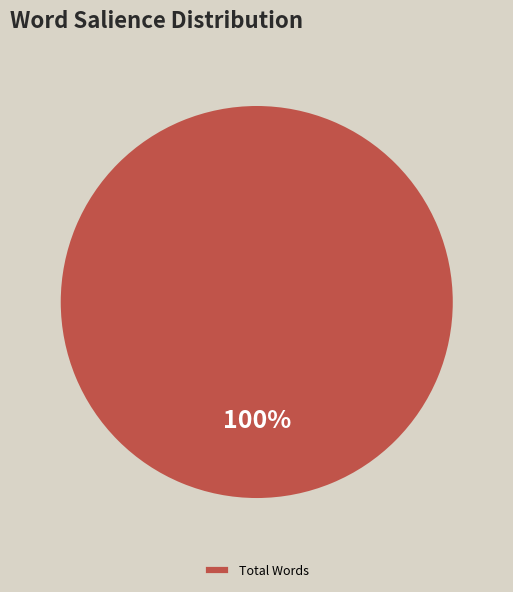

What is the majority slice?

Total Words